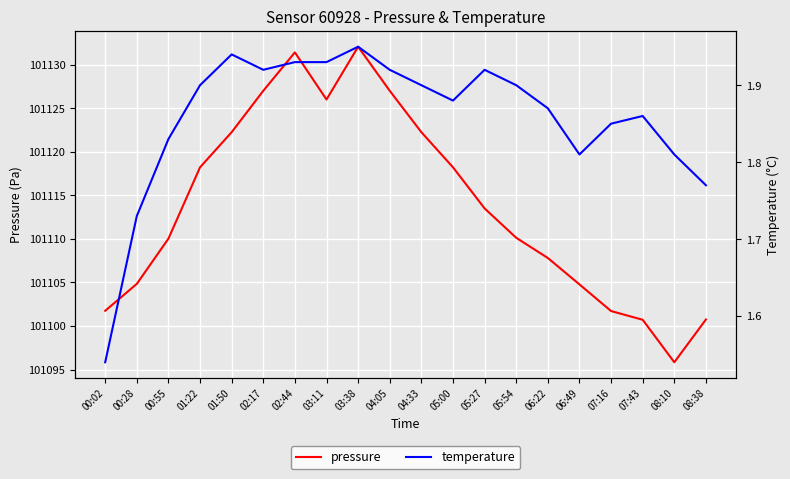

Where is temperature nearest to the value 1?

00:02